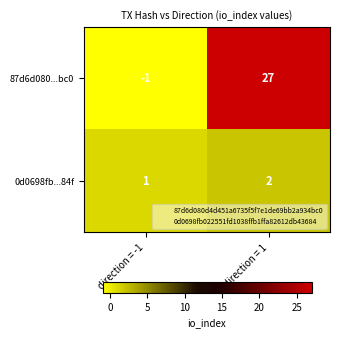

The value of 87d6d080...bc0 at direction = -1 is -1. True or false?

True